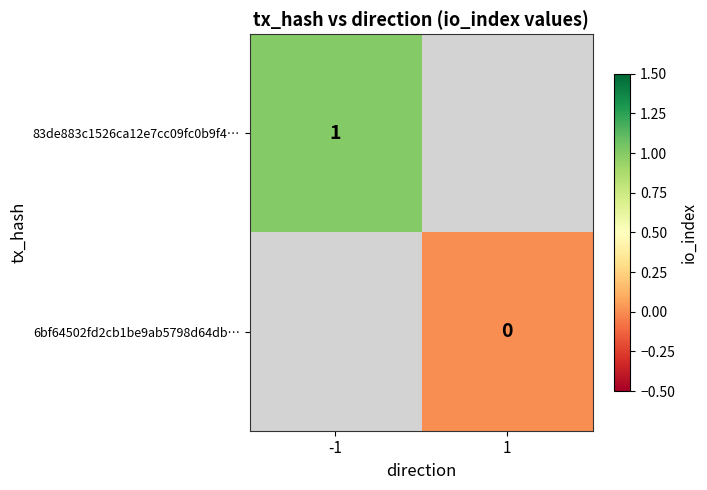

The value of 83de883c1526ca12e7cc09fc0b9f4… at -1 is 1. True or false?

True